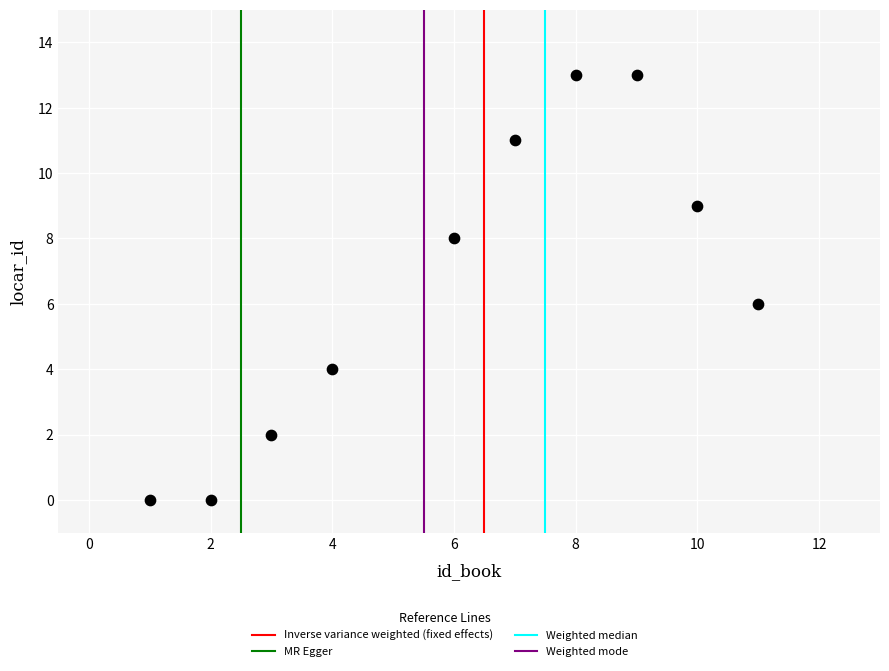

What is the range of X values (max minus min)?

10